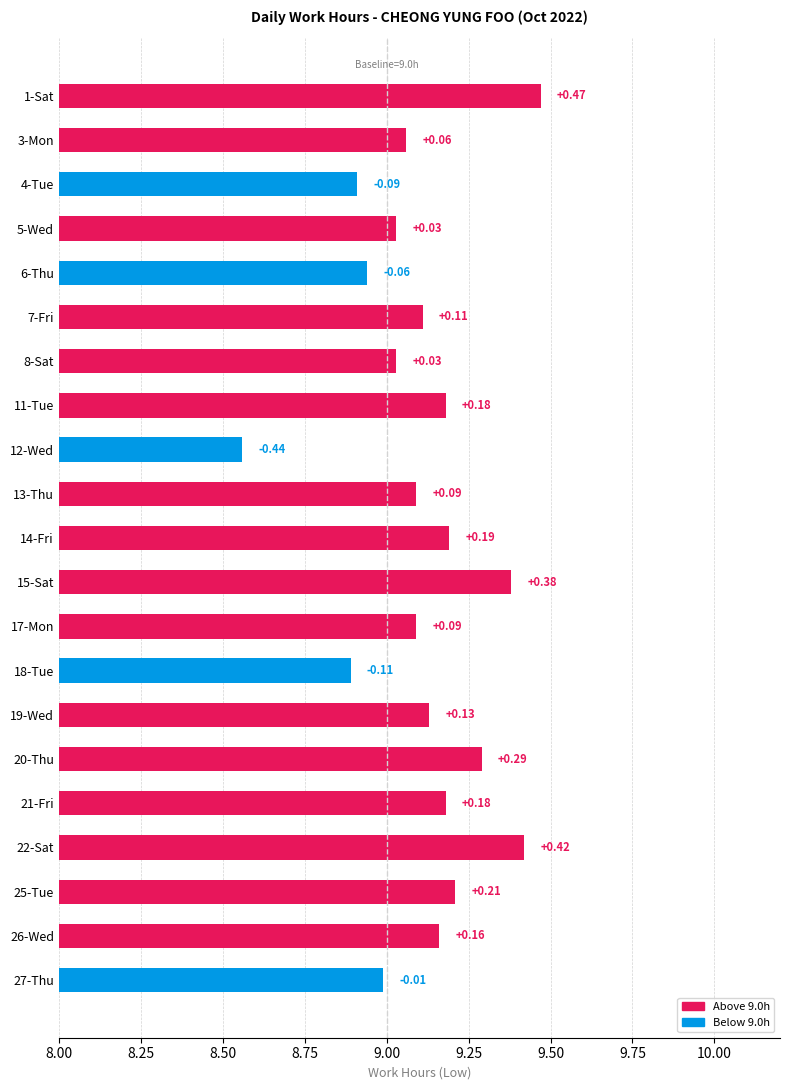

Does the chart contain any negative values?

No